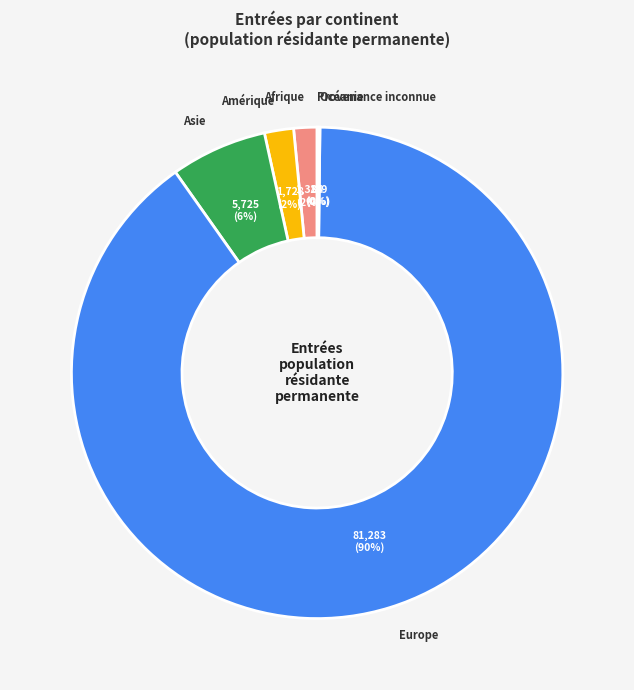

To the nearest percent, what is the average slice percentage?

17%